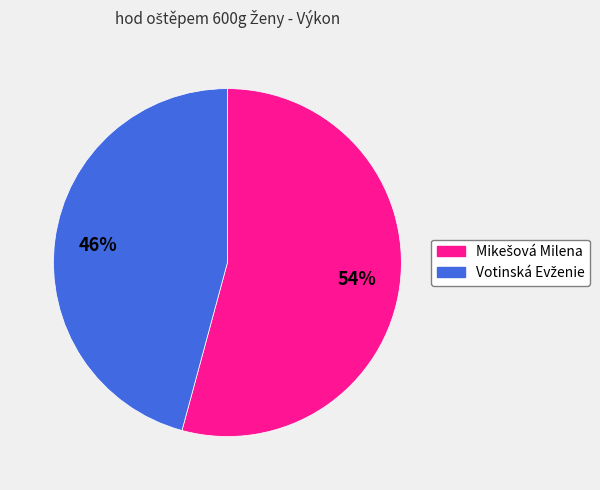

Does any single category account for the majority?

Yes